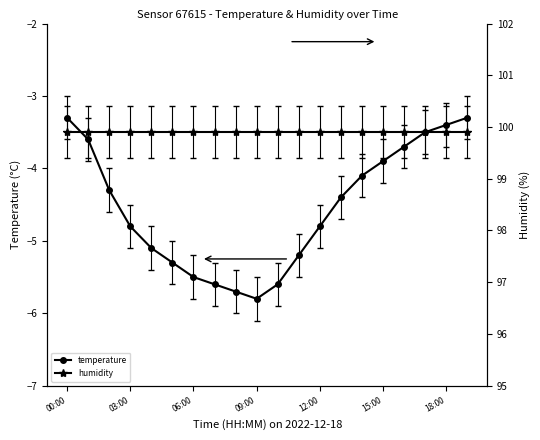

How many lines are shown in the chart?

2